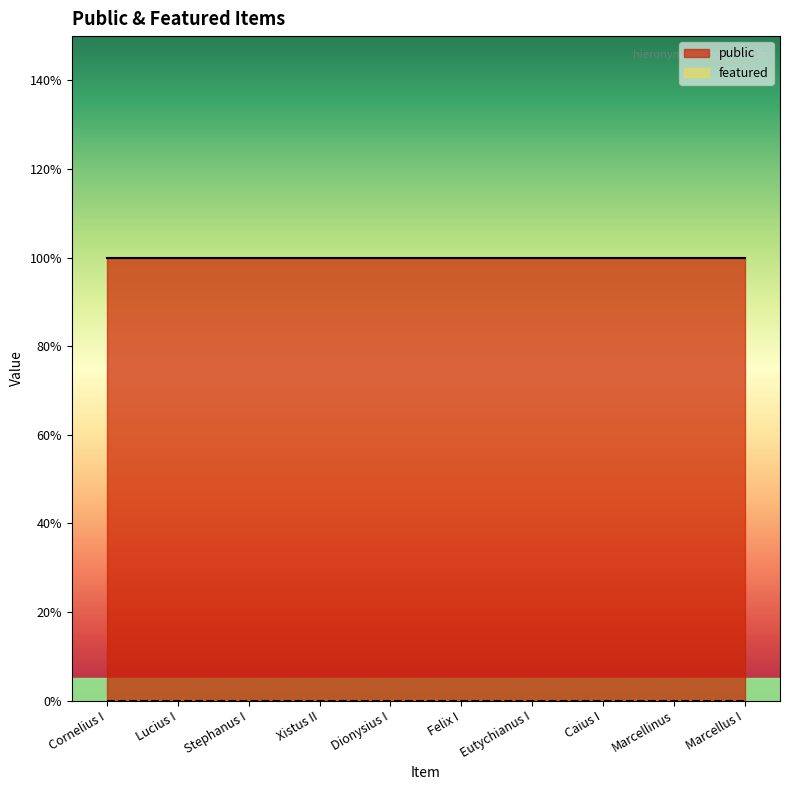

What is the sum of all public values?

10